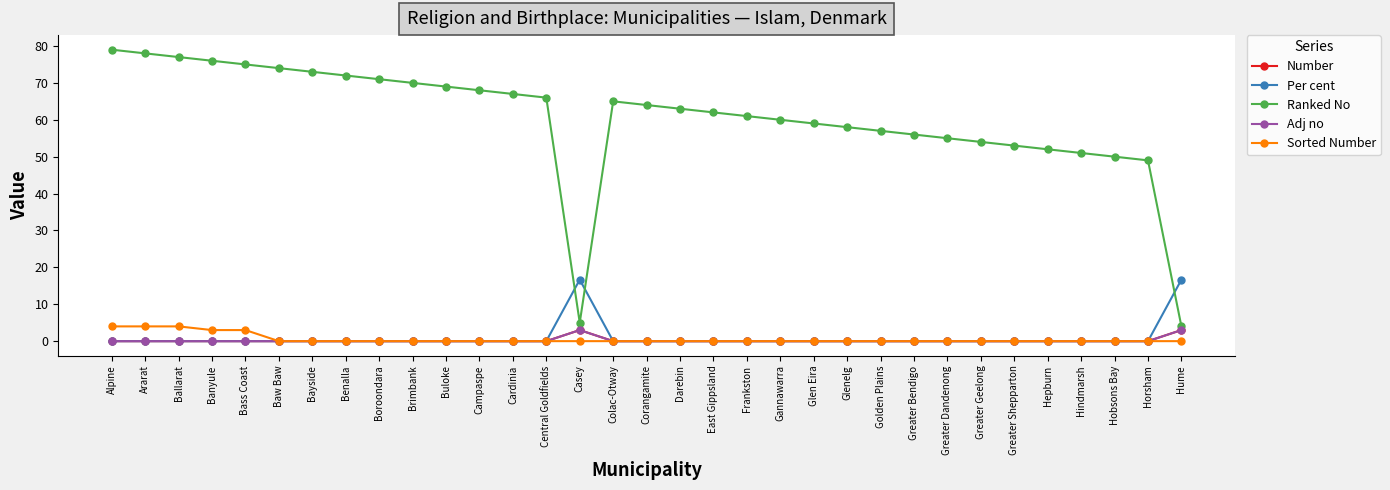

What is the label of the 16th point from the right?

Darebin